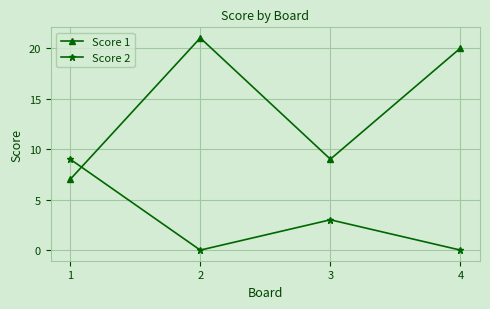

Rank the series by their maximum value, from highest to lowest.

Score 1, Score 2